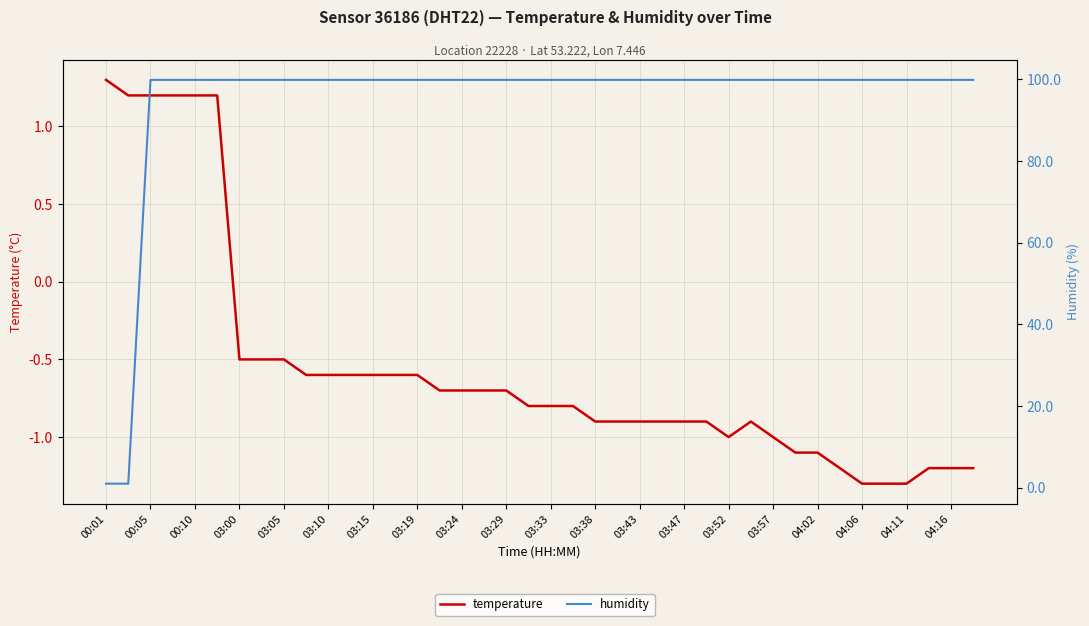

List the series in order of their overall mean, lowest first.

temperature, humidity